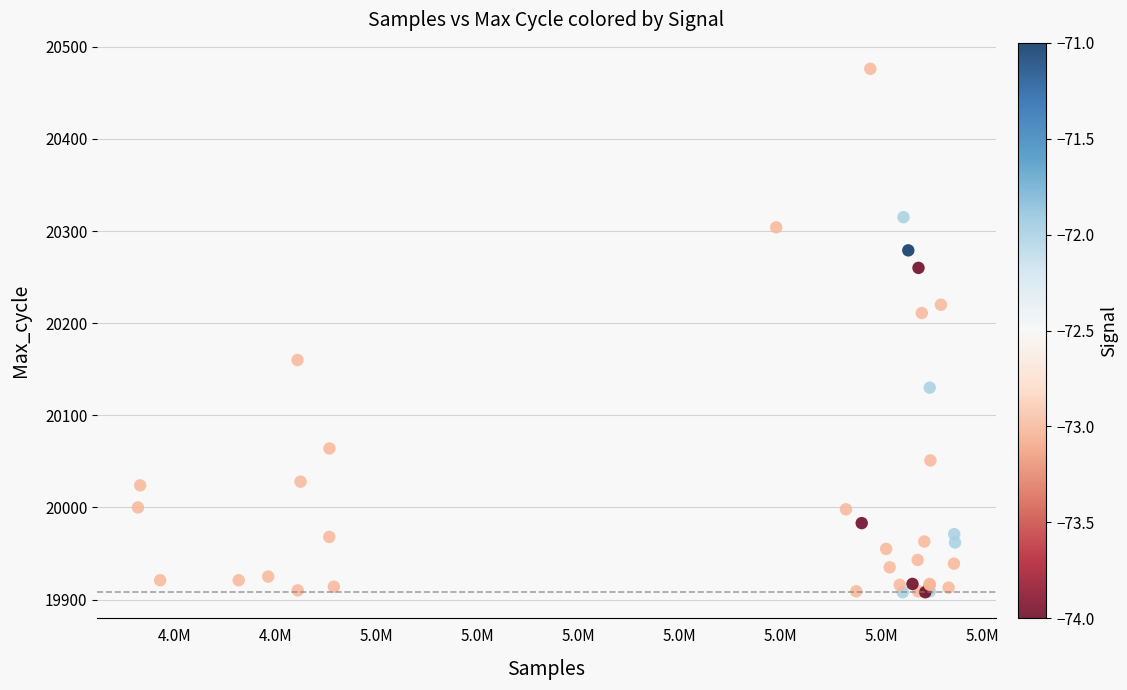

What Y value in the scatter plot is closest to 20192?

20211